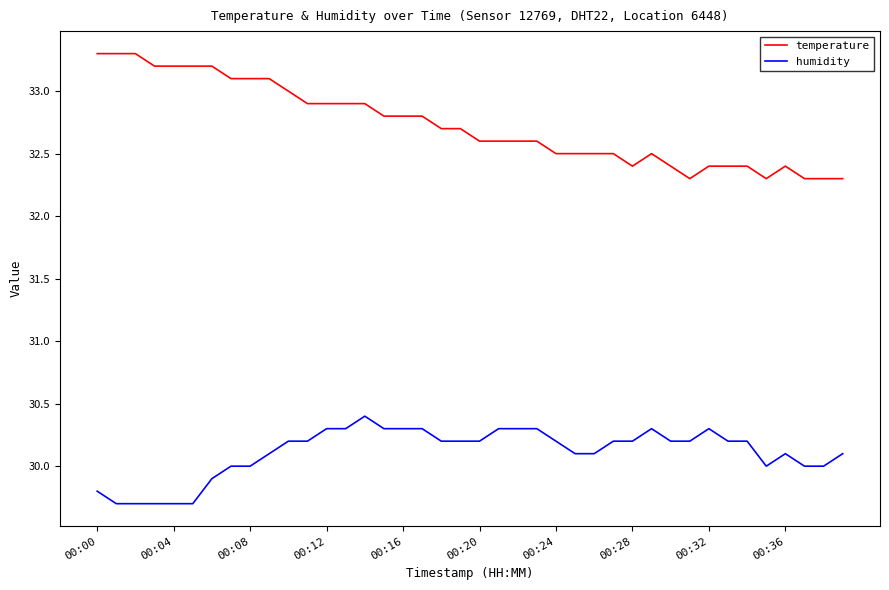

Which series has the widest spread of values?

temperature